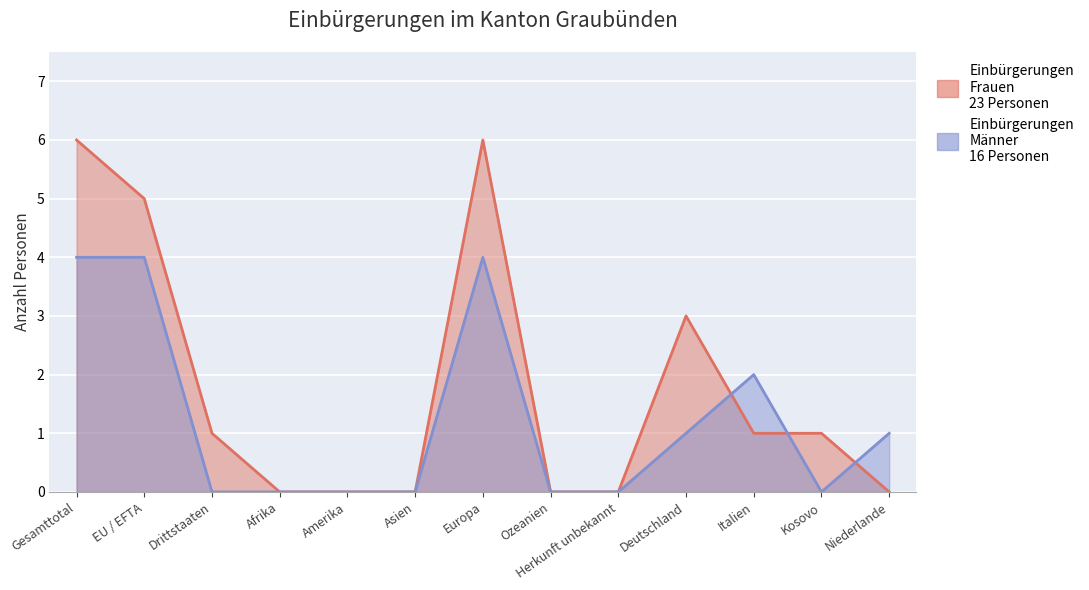

At Asien, list the series in order from largest to smallest.

Einbürgerungen Frauen, Einbürgerungen Männer